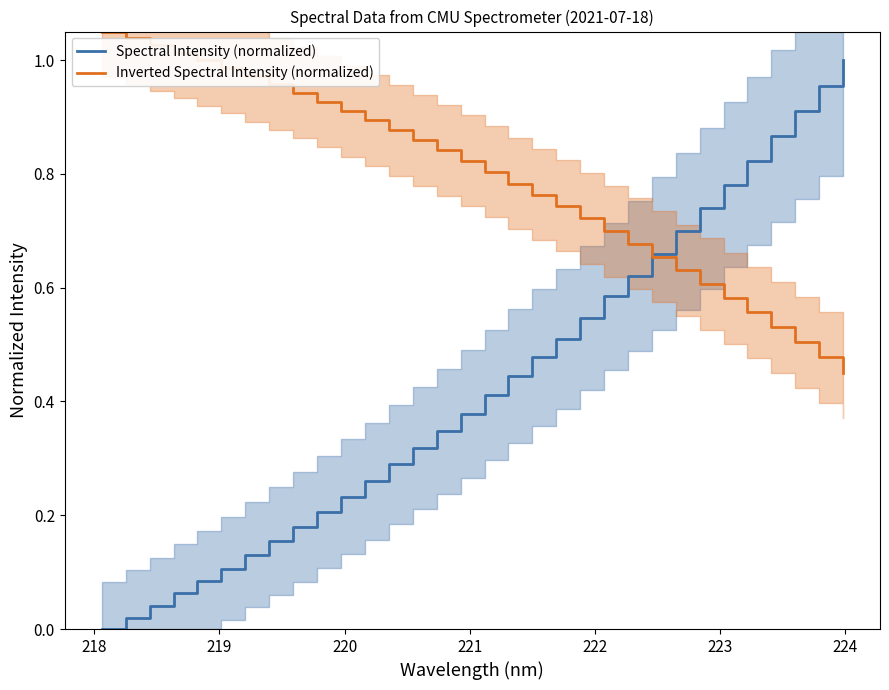

True or false: Spectral Intensity (normalized) has more than 1 points higher than both neighbors.

False